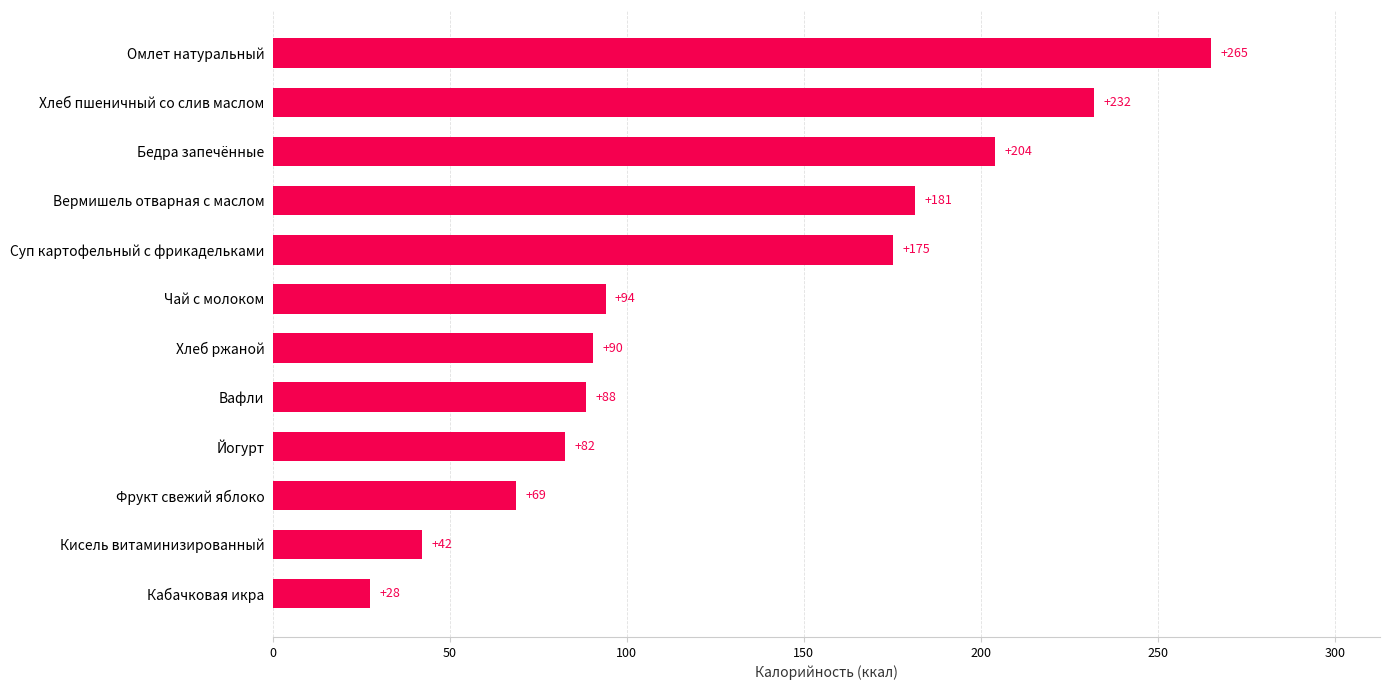

What is the difference between the maximum and minimum values?

237.5